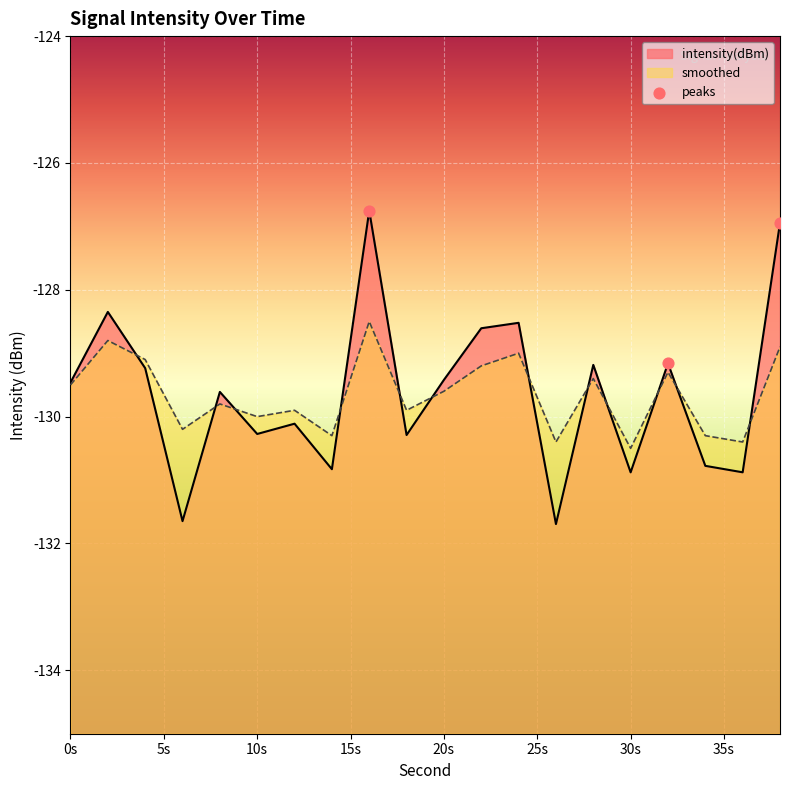

Which series contains the lowest Y value?

intensity(dBm)